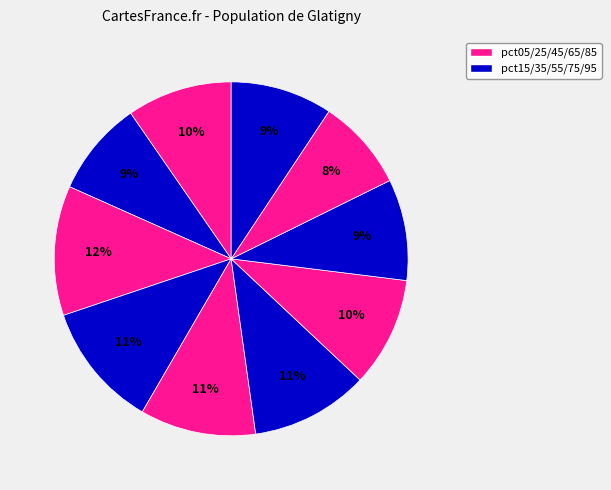

How many slices are in this pie chart?

10